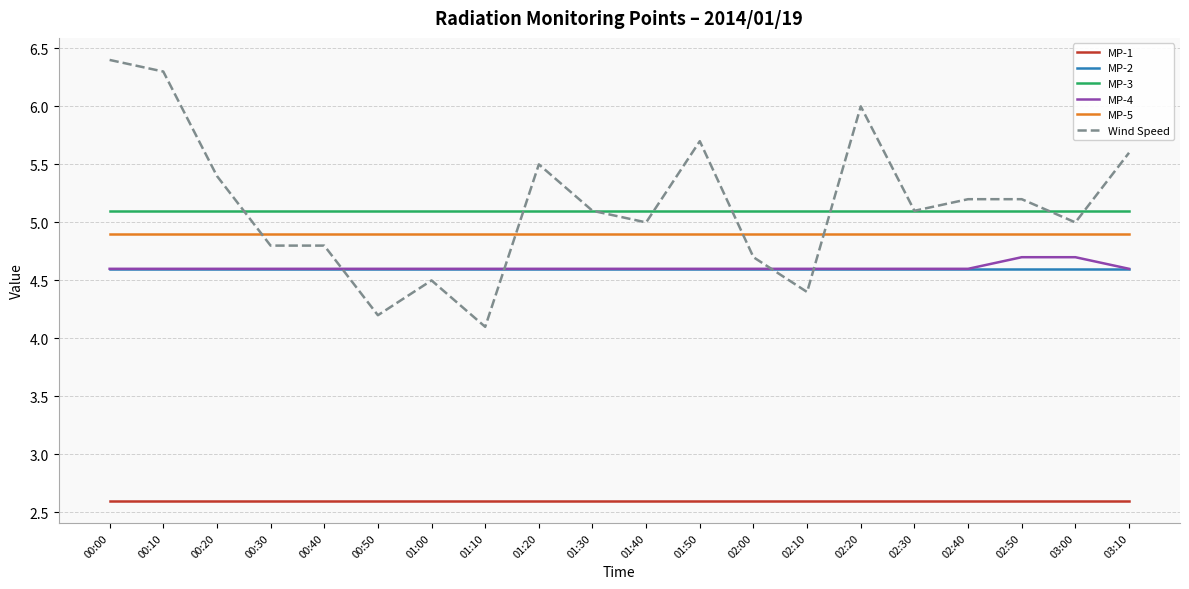

True or false: MP-1 and MP-2 intersect in this chart.

False